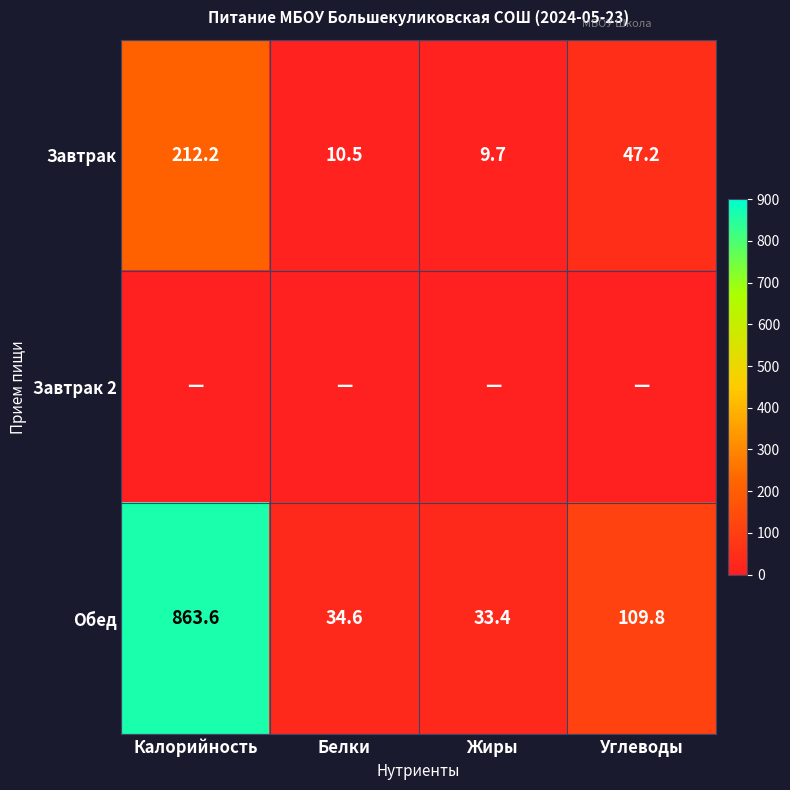

At which category does the chart reach its peak across all series?

Калорийность